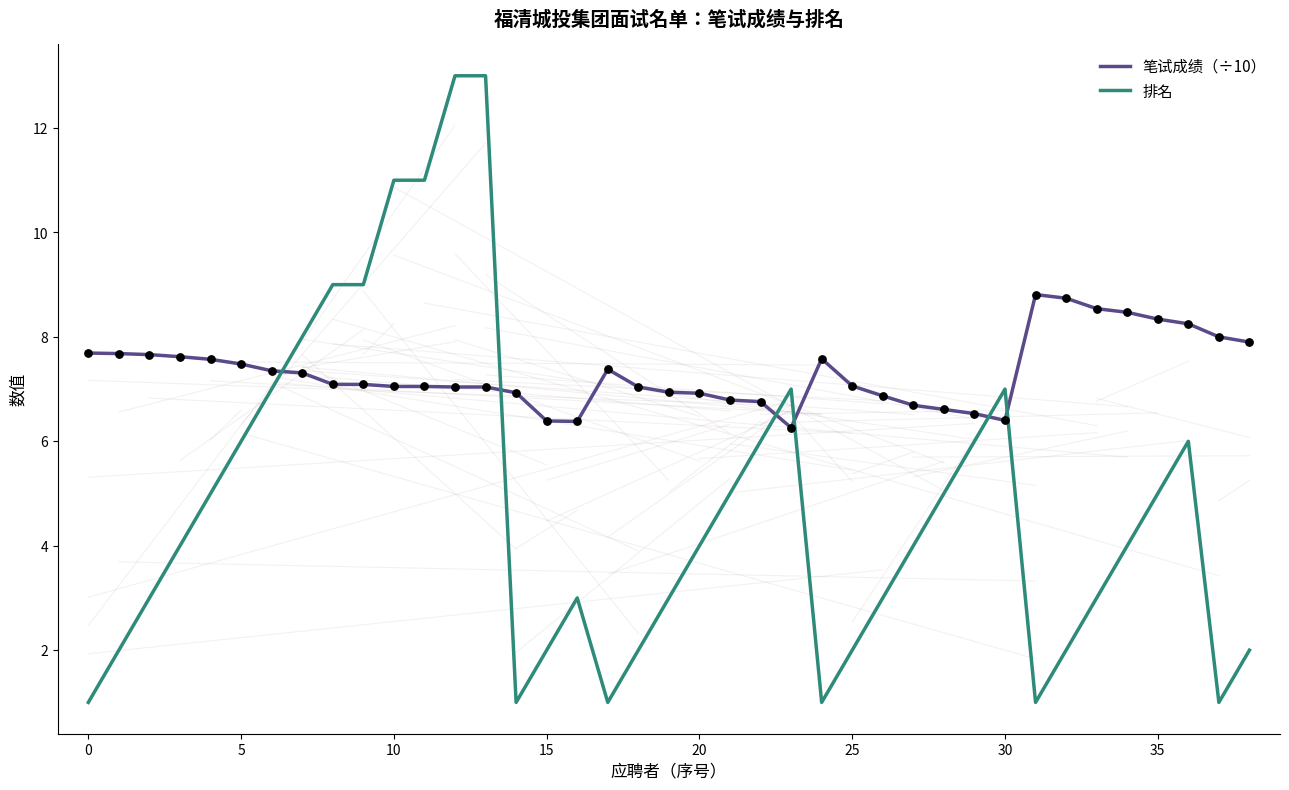

Which series has the largest total across all categories?

笔试成绩（÷10）